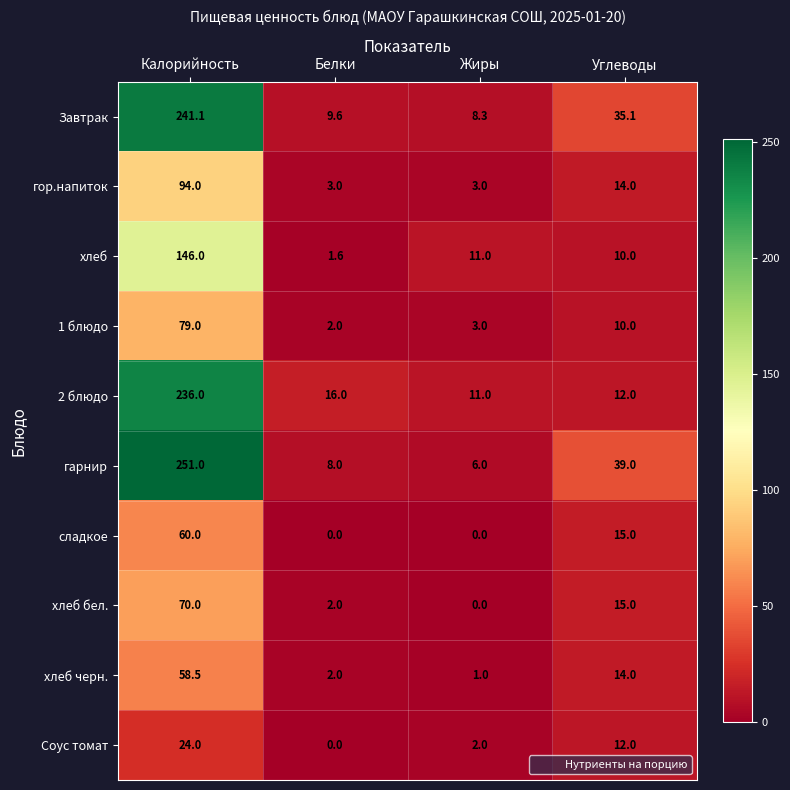

Is it true that хлеб черн. equals 3.6 at Углеводы?

False